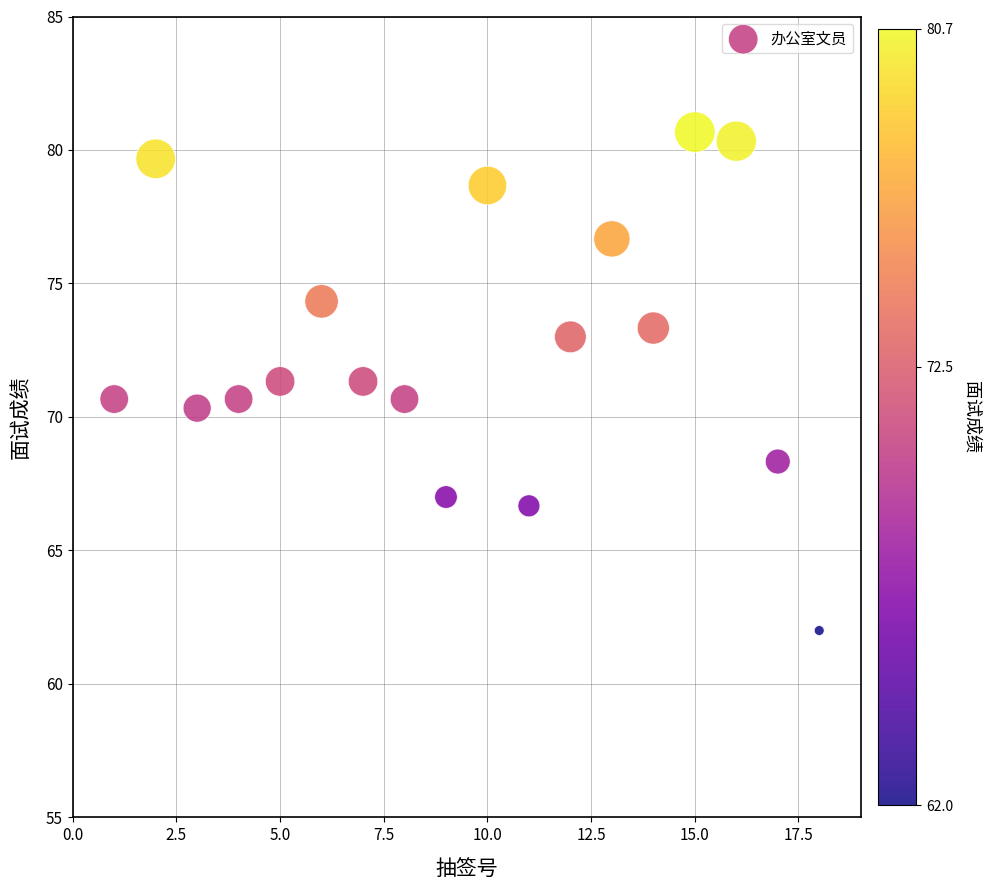

What is the range of X values (max minus min)?

17.0